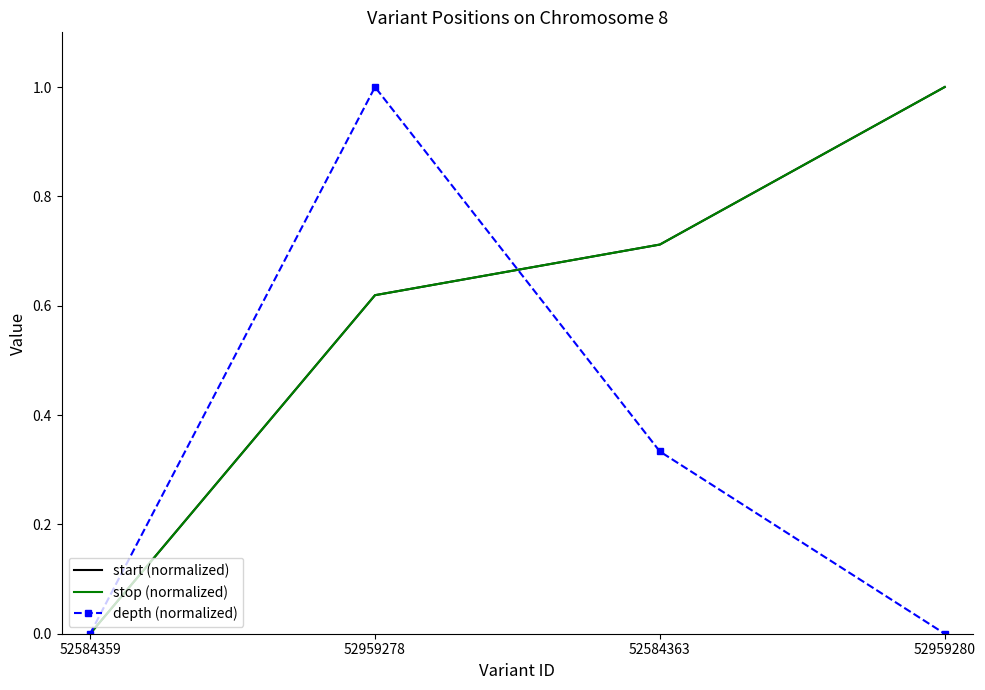

What is the highest value of the depth (normalized) series?

1.0